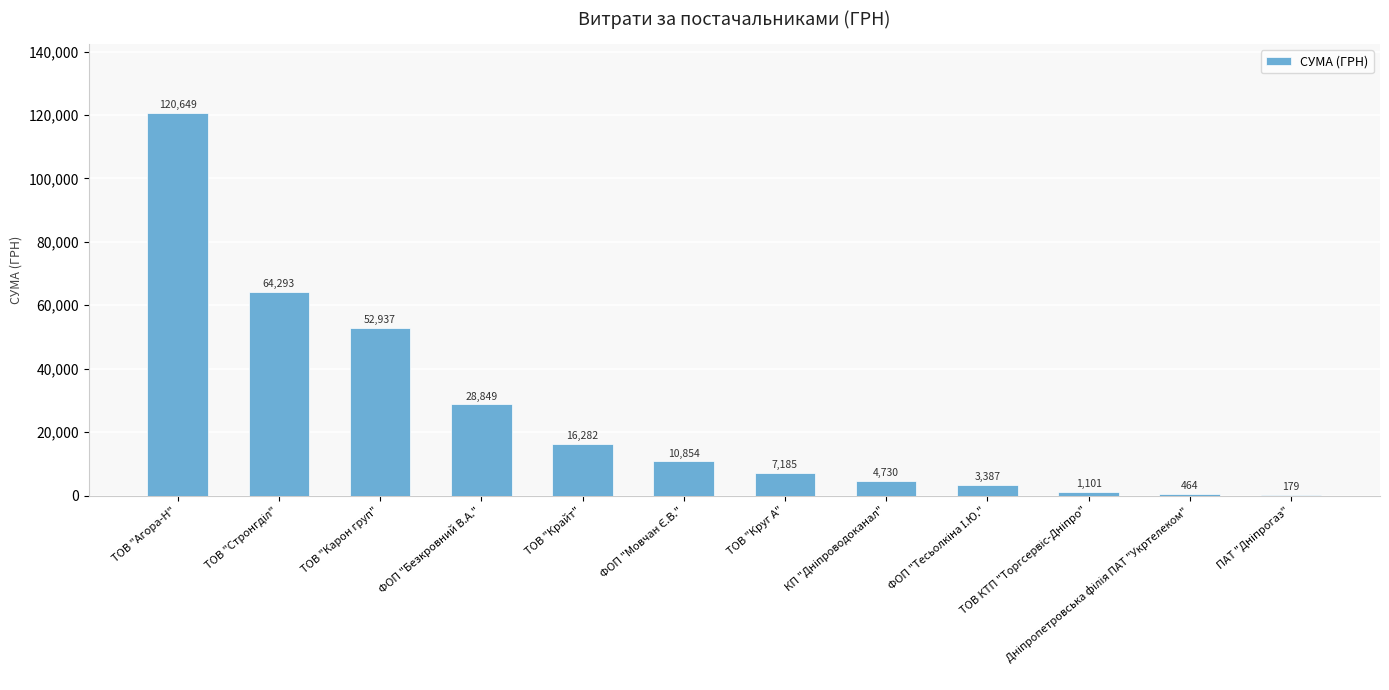

The value at ТОВ "Карон груп" is 52936.8. True or false?

True